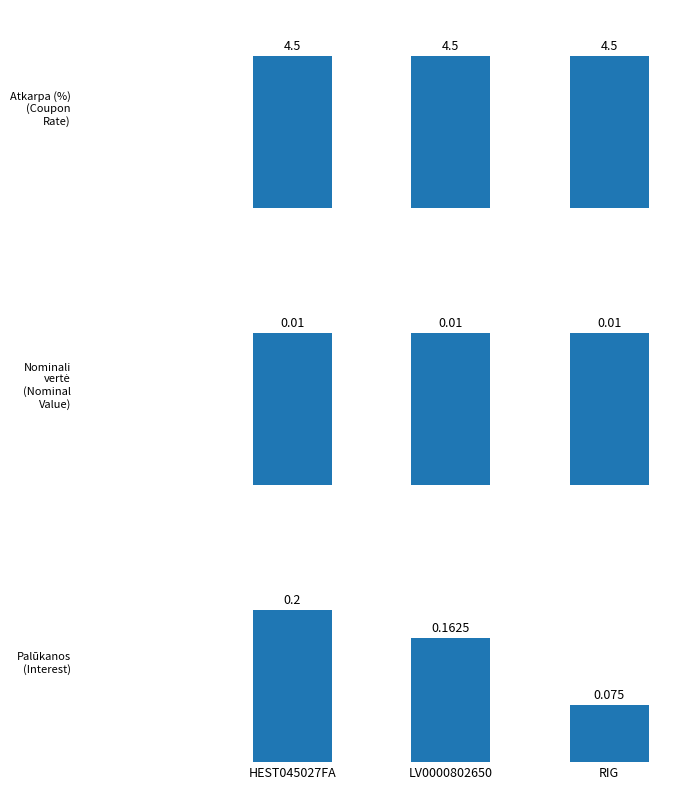

How many data points does each series have?

3